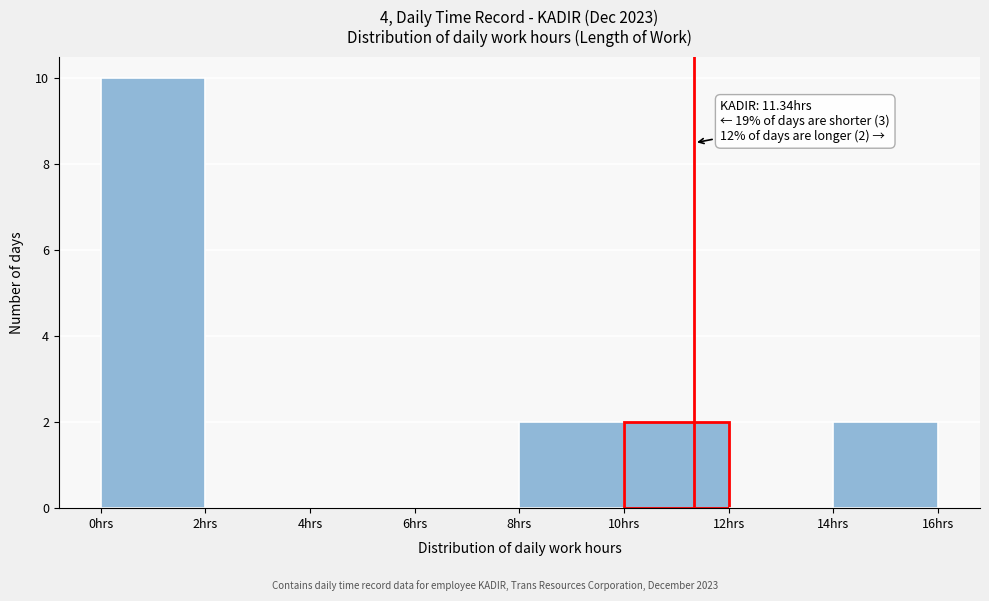

Over which range of the x-axis is the bar tallest?

0 to 2